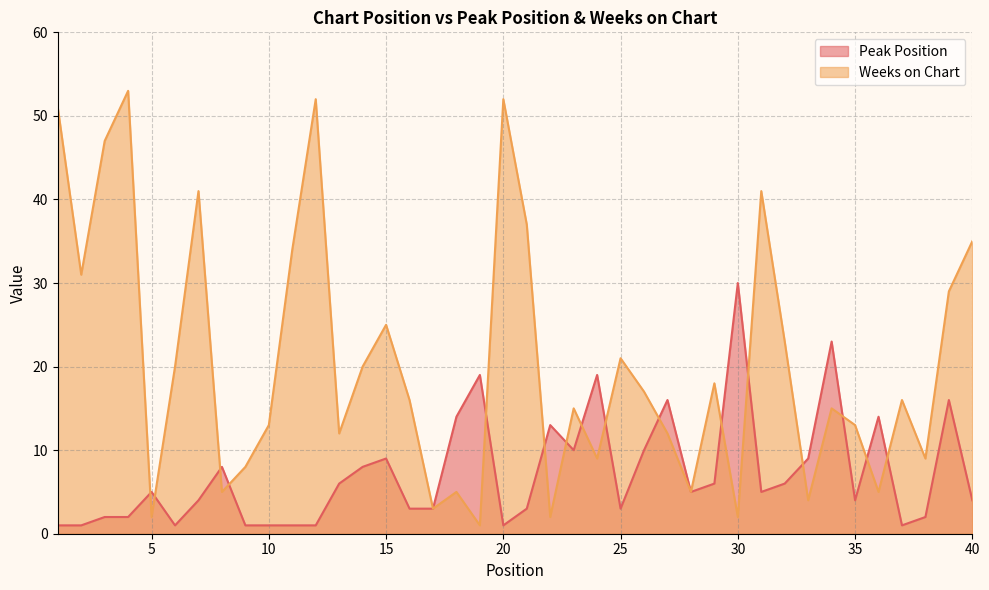

True or false: Weeks on Chart has a value of 3 at 9.

False